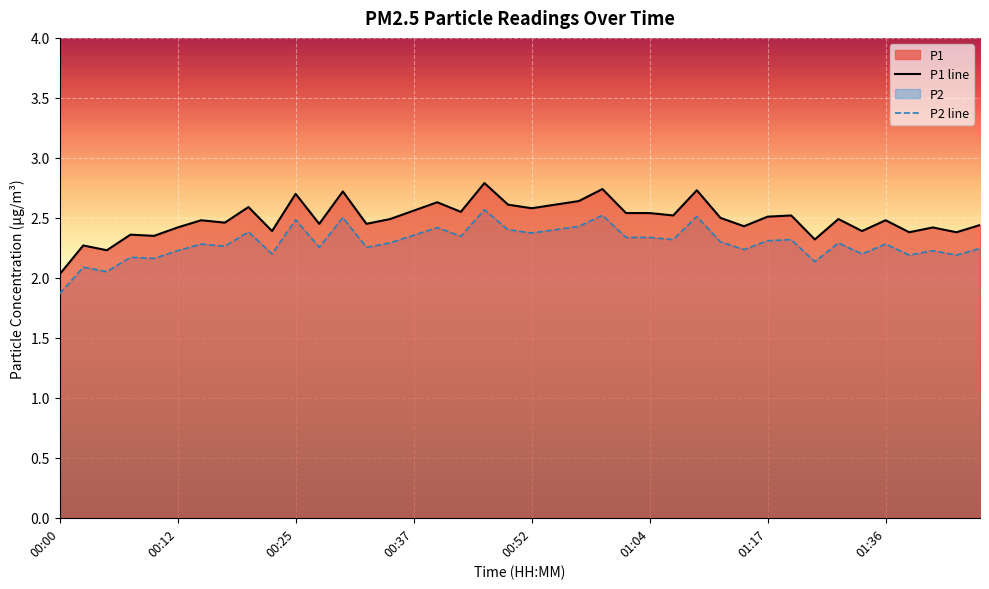

What is the value of the P2 line point at the 14th from the left?

2.3